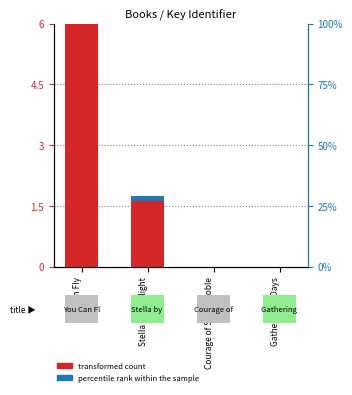

How many distinct data groups are displayed?

2